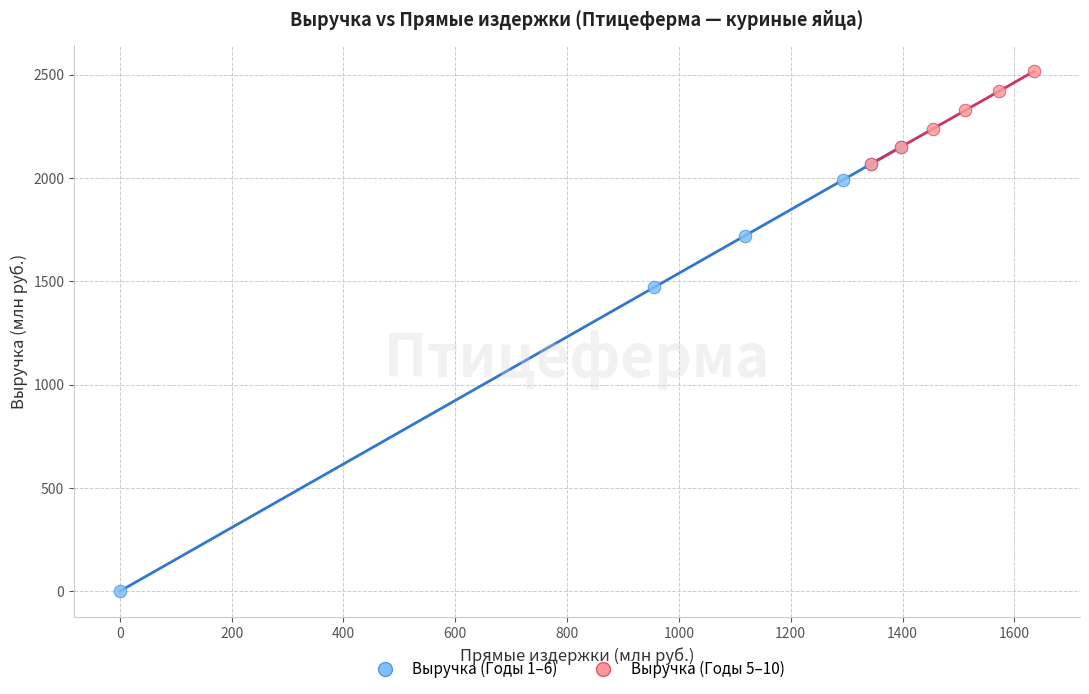

Which series contains the highest Y value?

Выручка (Годы 5–10)